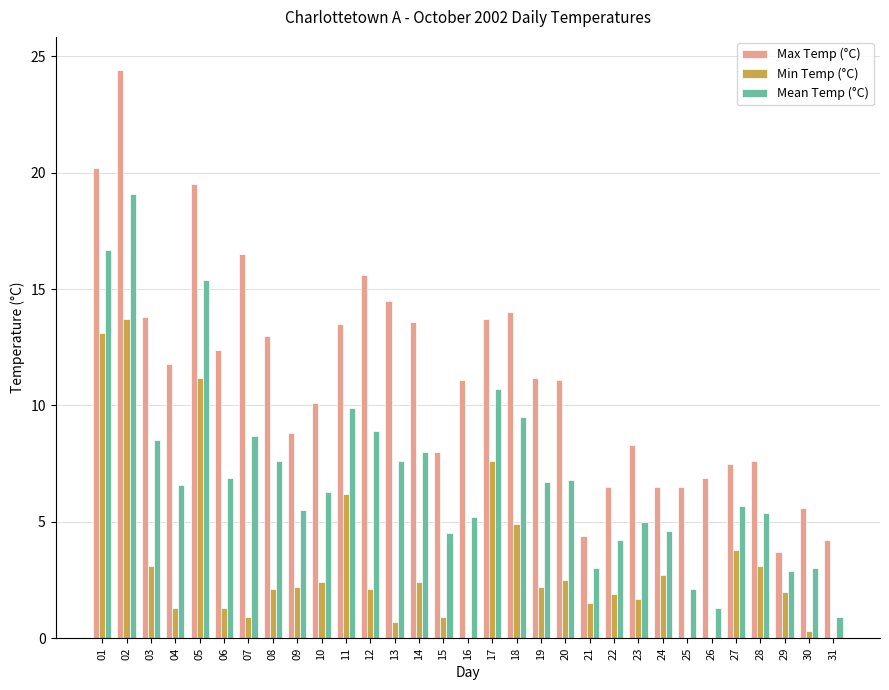

At which category does the chart reach its minimum across all series?

26